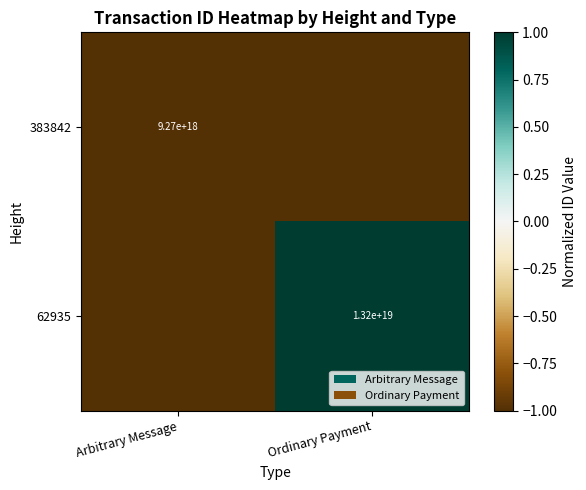

True or false: 383842 has a value of -1 at Arbitrary Message.

False